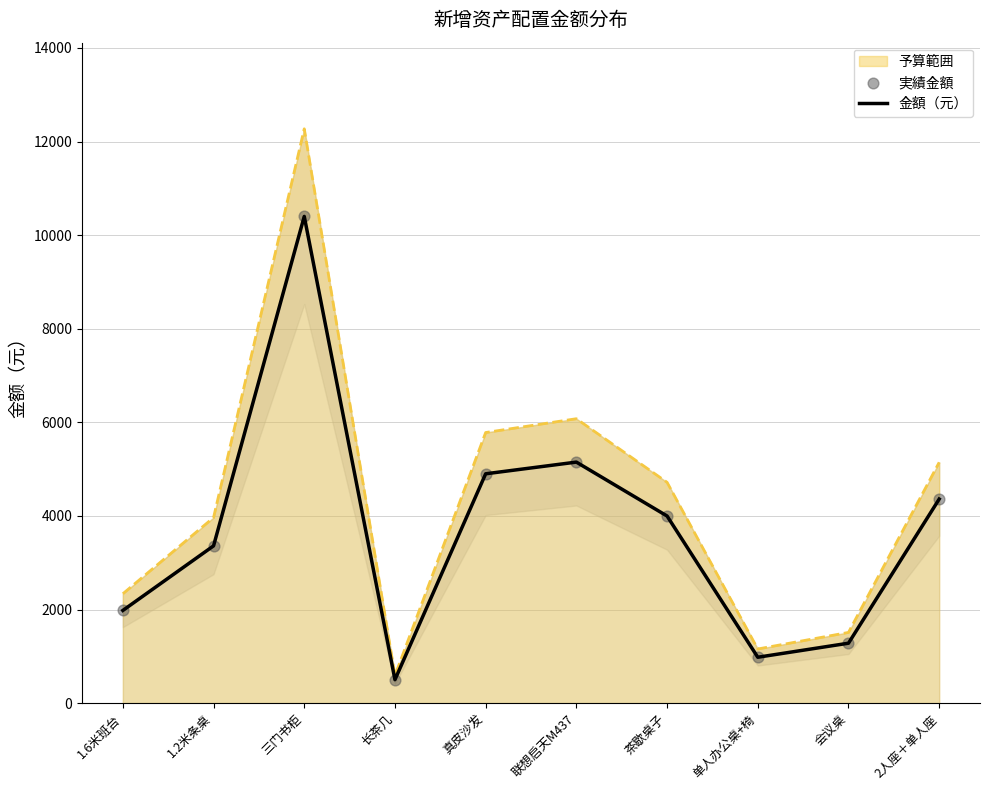

What is the total value across all series at 长茶几?

1000